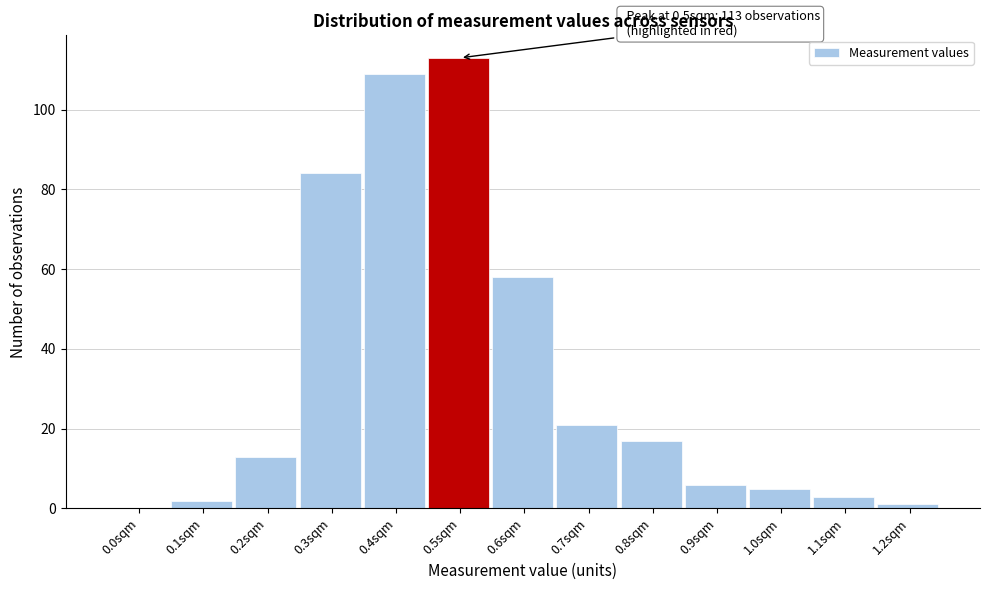

Reading left to right, what are all the values shown in this chart?

0.0sqm=0	0.1sqm=2	0.2sqm=13	0.3sqm=84	0.4sqm=109	0.5sqm=113	0.6sqm=58	0.7sqm=21	0.8sqm=17	0.9sqm=6	1.0sqm=5	1.1sqm=3	1.2sqm=1